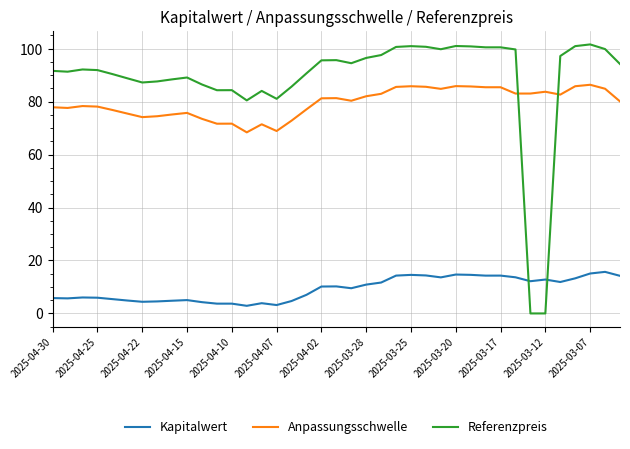

True or false: Anpassungsschwelle and Referenzpreis intersect in this chart.

True